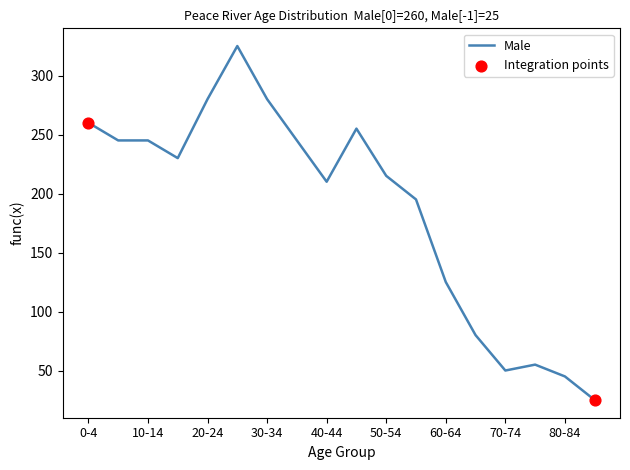

What is the minimum value shown in the chart?

25